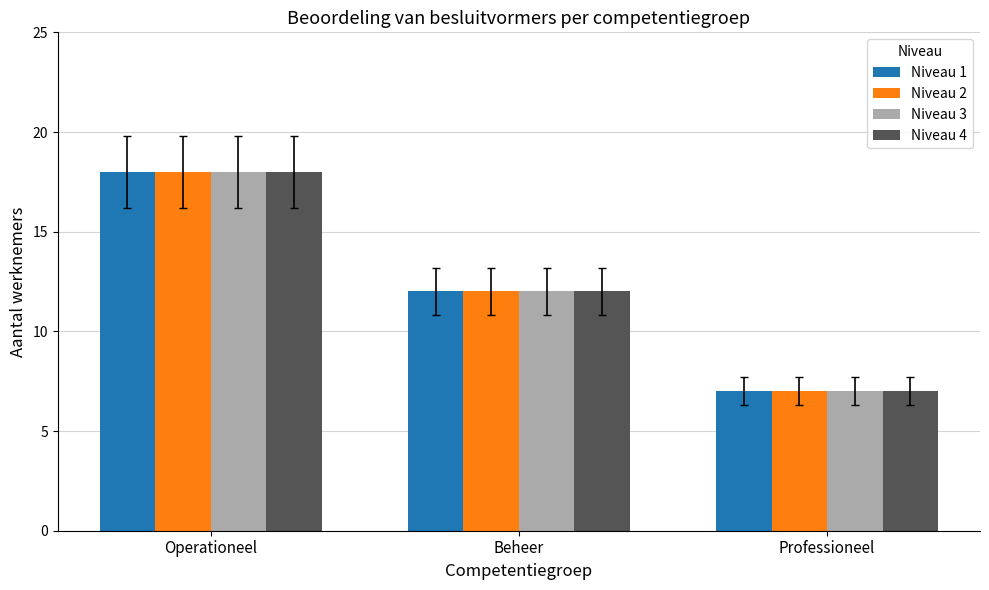

What is the average value of the Niveau 1 series?

12